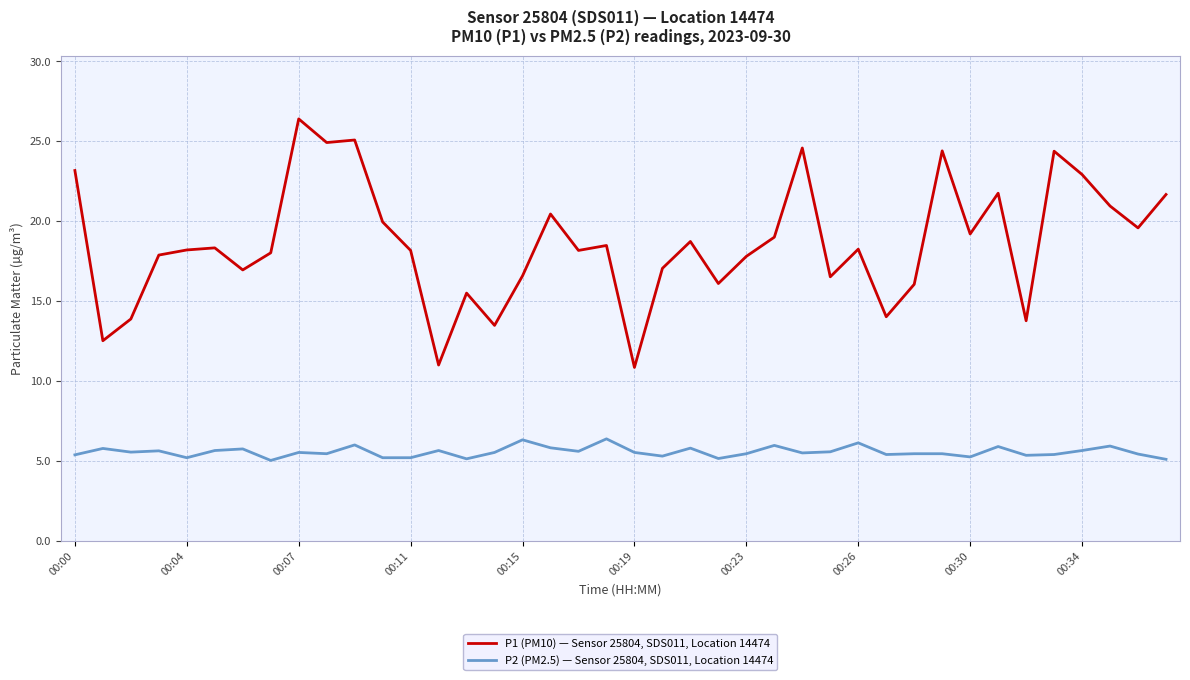

List the series in order of their peak value, highest first.

P1 (PM10) — Sensor 25804, SDS011, Location 14474, P2 (PM2.5) — Sensor 25804, SDS011, Location 14474